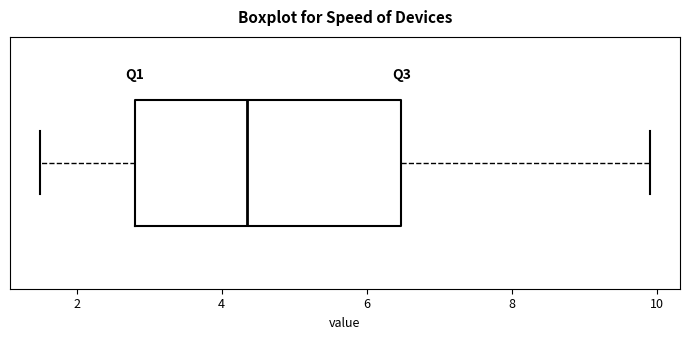

Transcribe this box plot: give where the median line is, the range the box spans, and where the two whiskers end, as read against the x-axis. The values are not printed on the chart, so give them approximately, as read against the axis.

median 4.4, box 2.8 to 6.4, whiskers 1.6 to 10.0